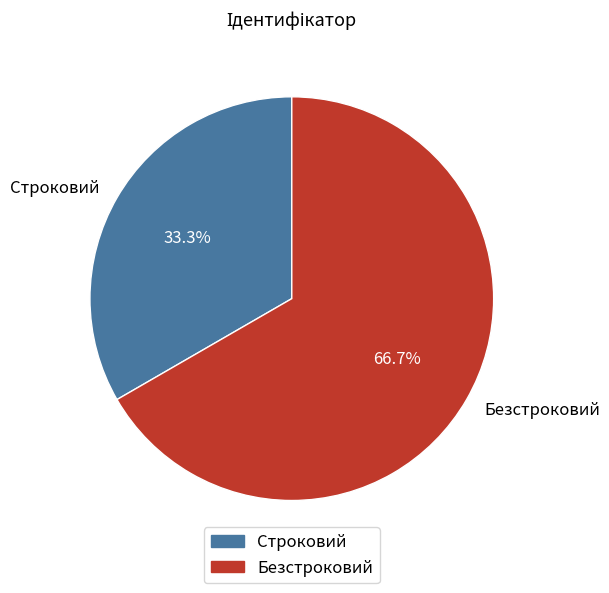

Is it true that Безстроковий is 59% of the pie?

False